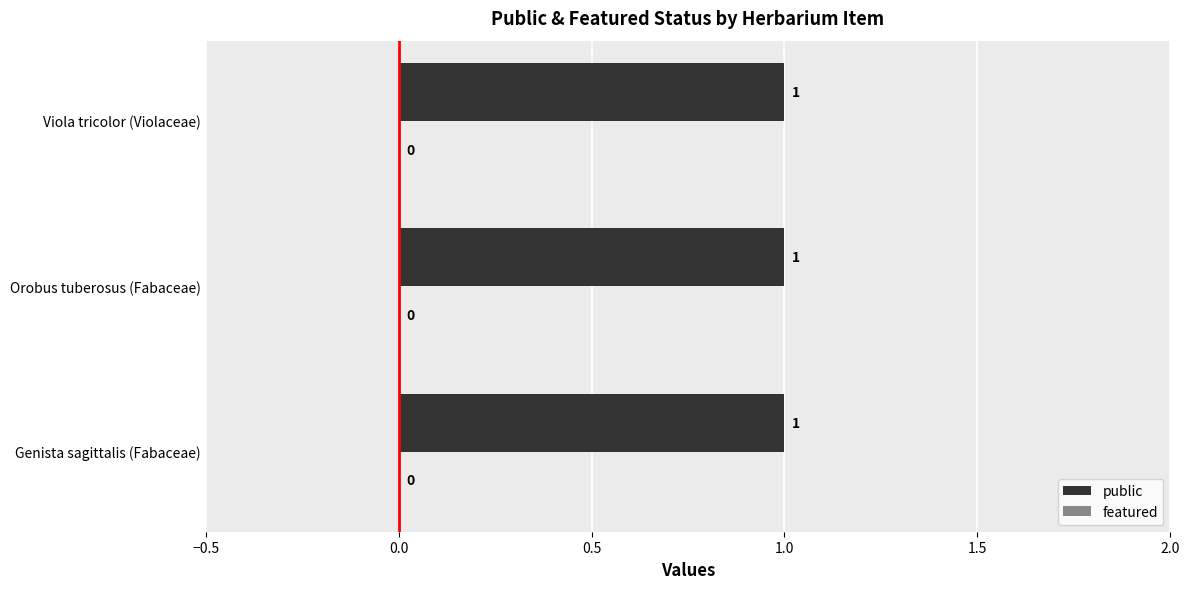

List the series in order of their peak value, lowest first.

featured, public